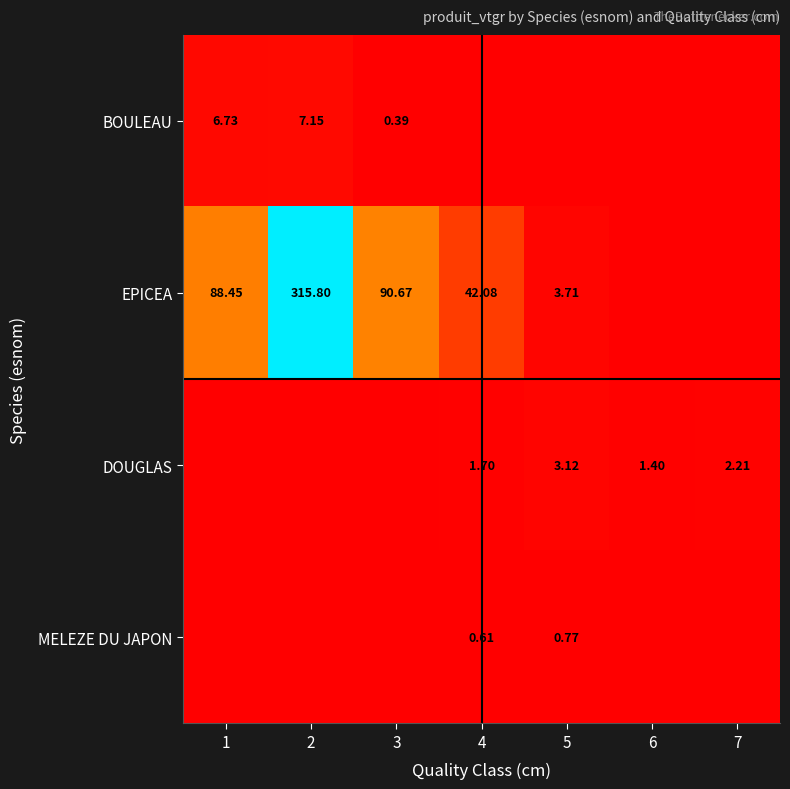

At which category does the chart reach its minimum across all series?

4